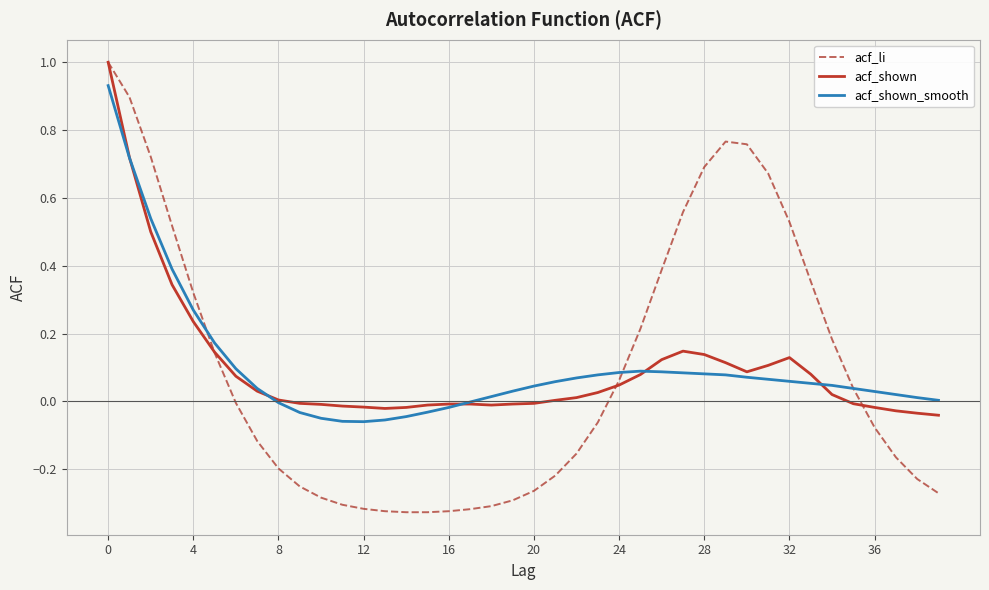

Which series has the largest range (max minus min)?

acf_li